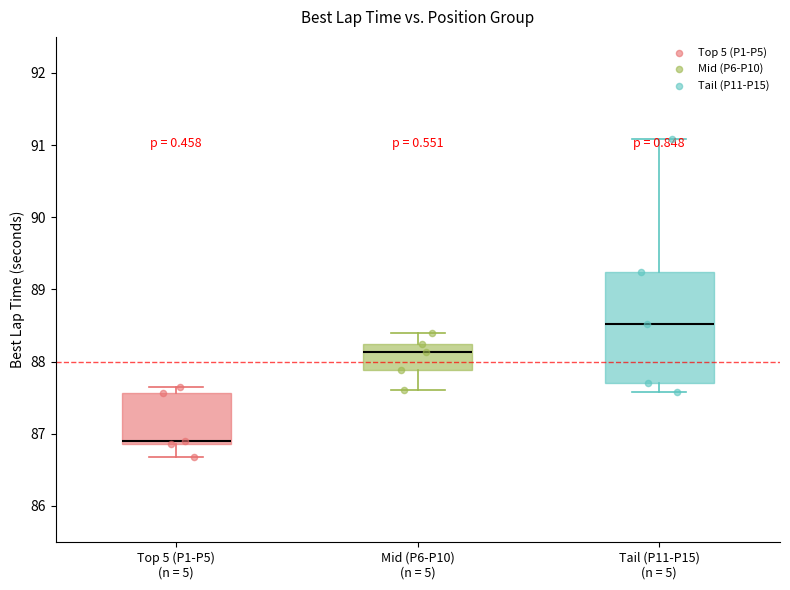

Which box is the tallest, from its lower edge to its upper edge?

Tail (P11-P15) (n = 5)